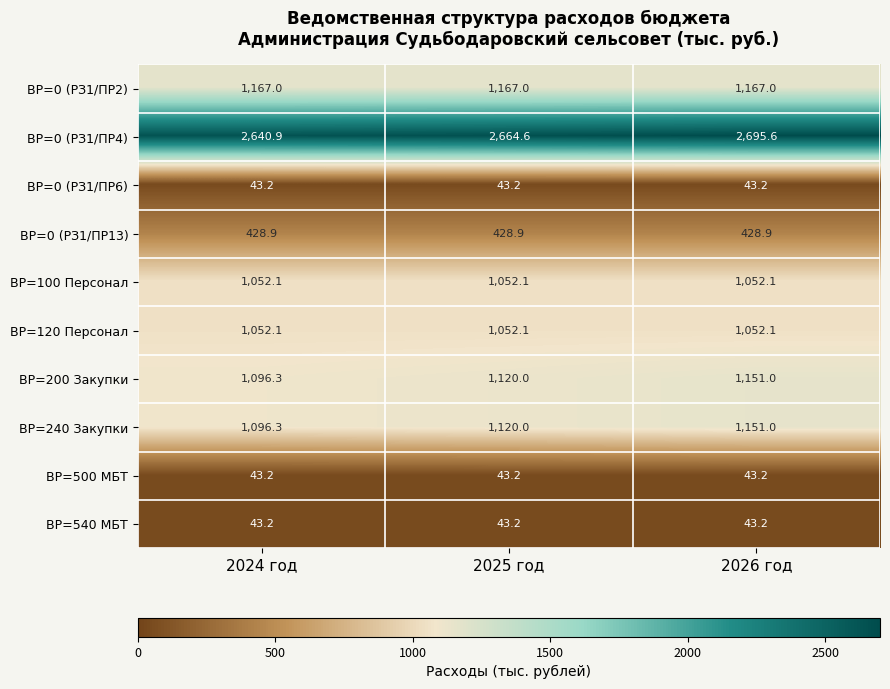

Count the number of categories in the chart.

3